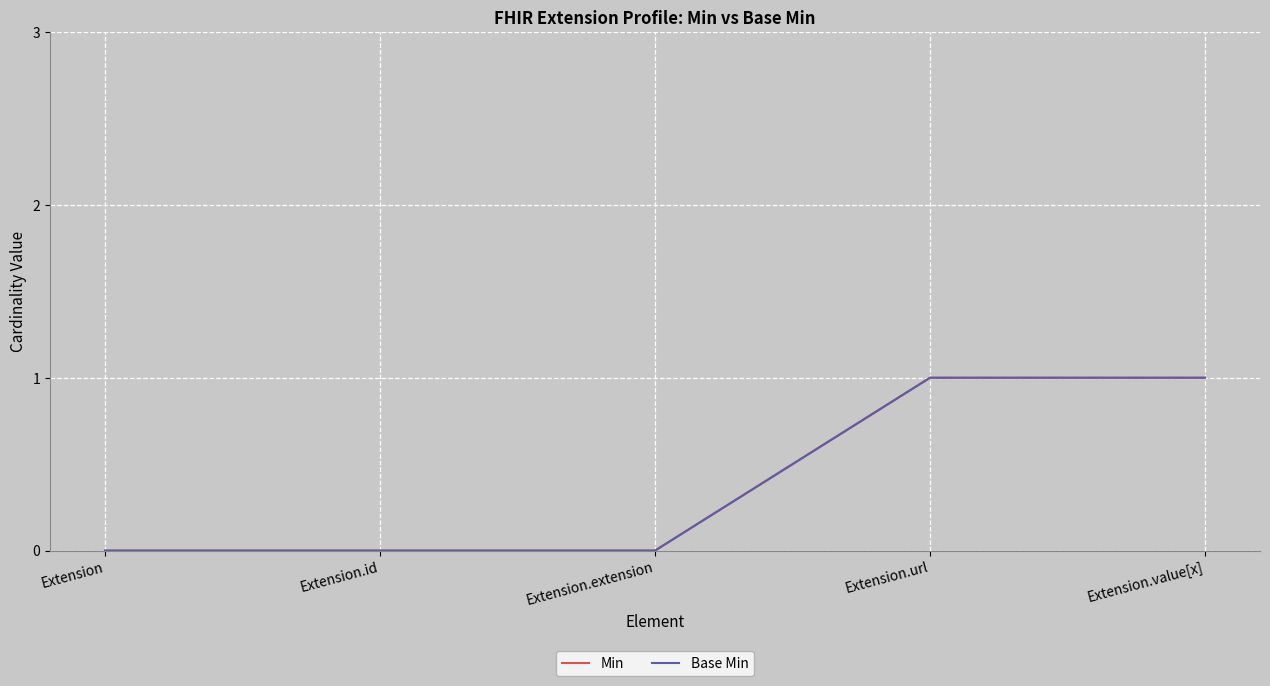

Is this an area chart (filled region under the line)?

No